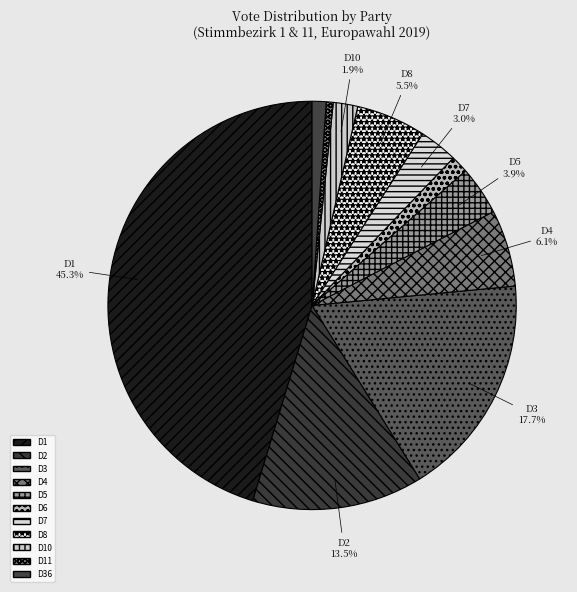

Count the number of slices in the pie.

11